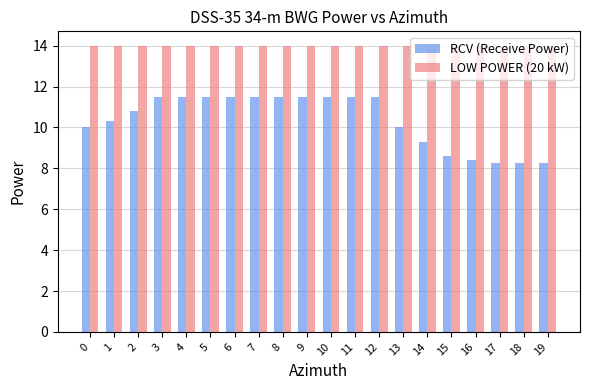

What is the difference between the RCV (Receive Power) values at 4 and 14?

2.2